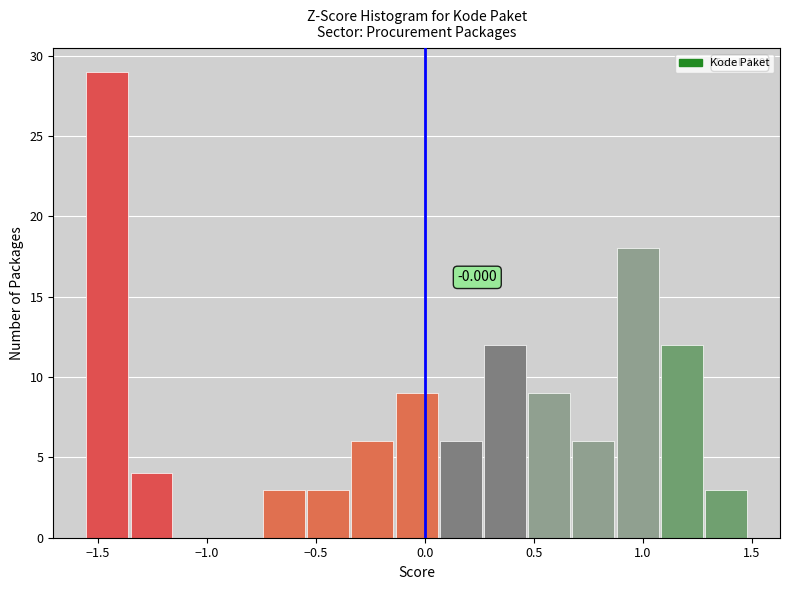

Over which range of the x-axis is the bar tallest?

-1.55 to -1.35